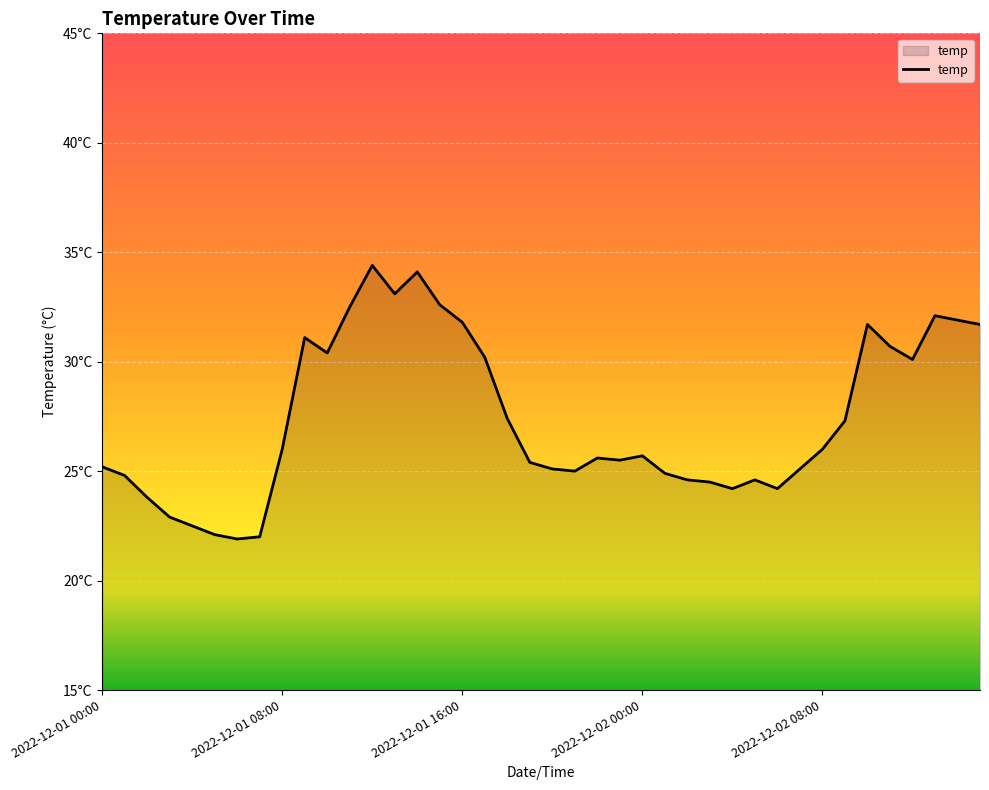

At which category does the data reach its first local valley?

2022-12-01 06:00